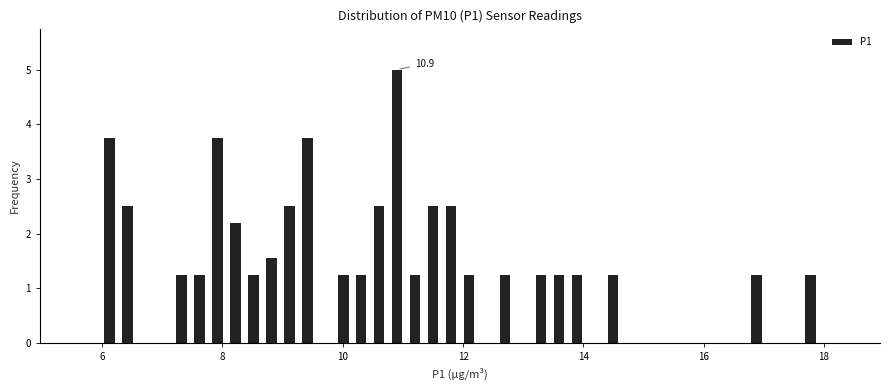

Around what value on the x-axis is the tallest bar? Give the approximate position of its centre, as read against the axis.

11.0